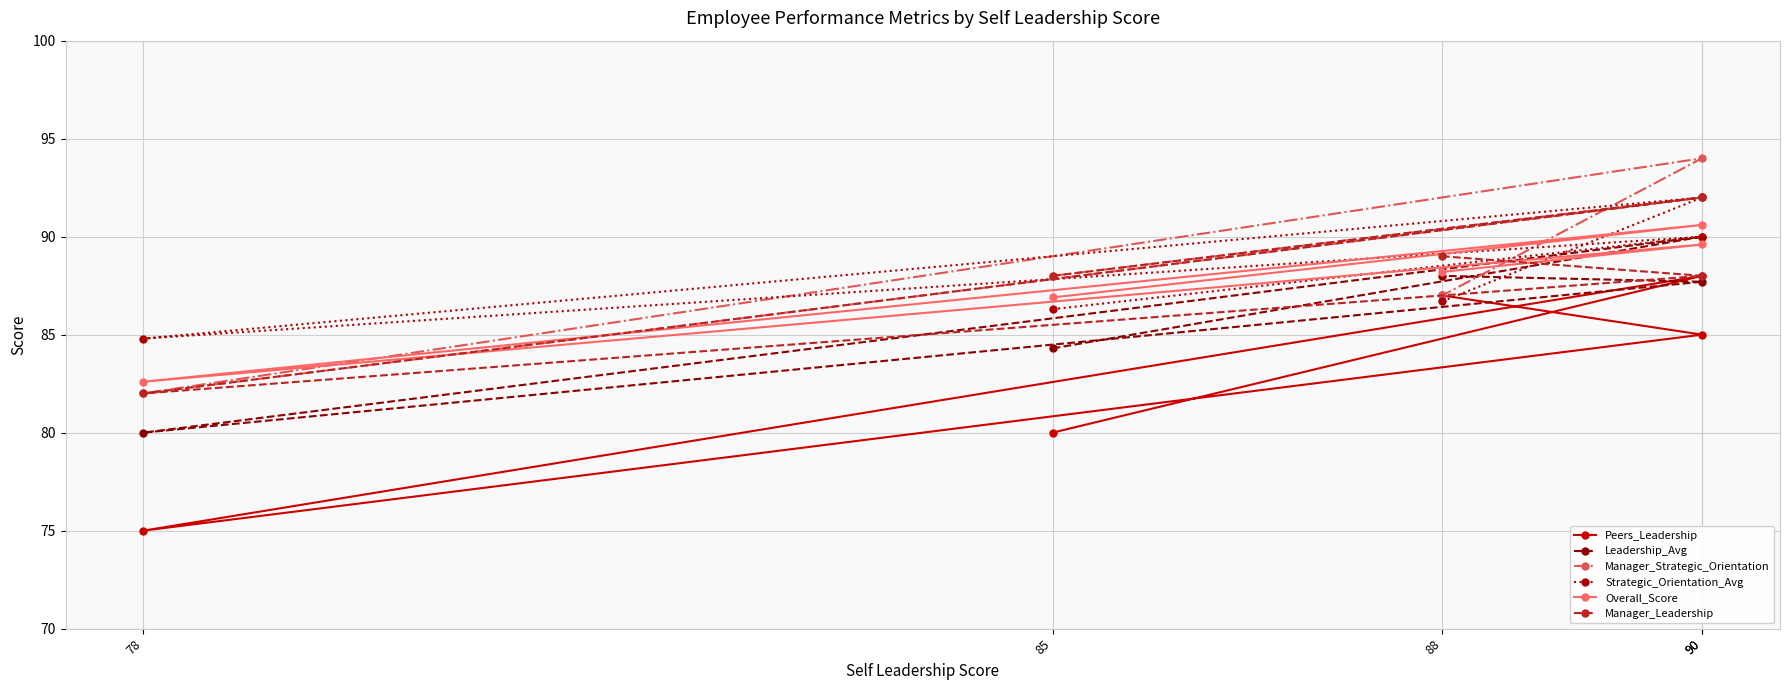

List the labels in order of Strategic_Orientation_Avg value, smallest first.

78, 85, 88, 90, 90